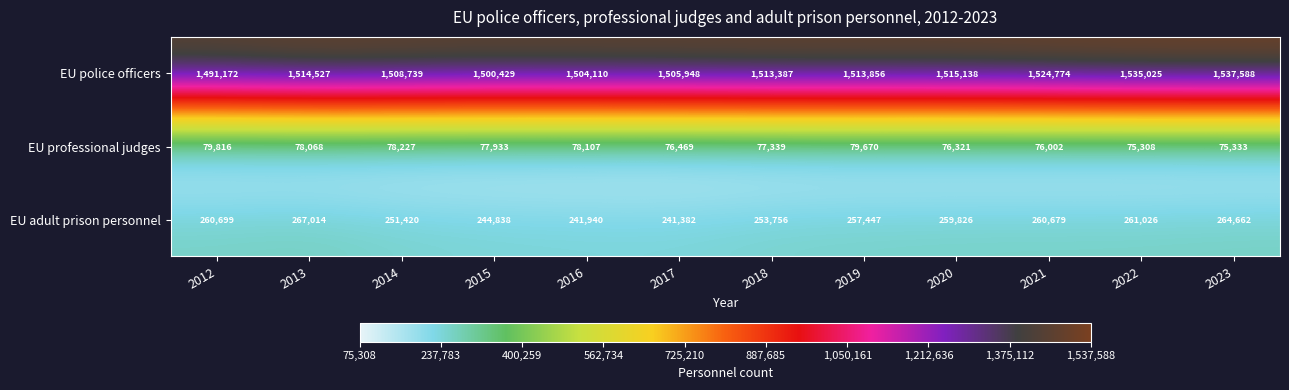

True or false: EU adult prison personnel has a value of 364736 at 2014.

False